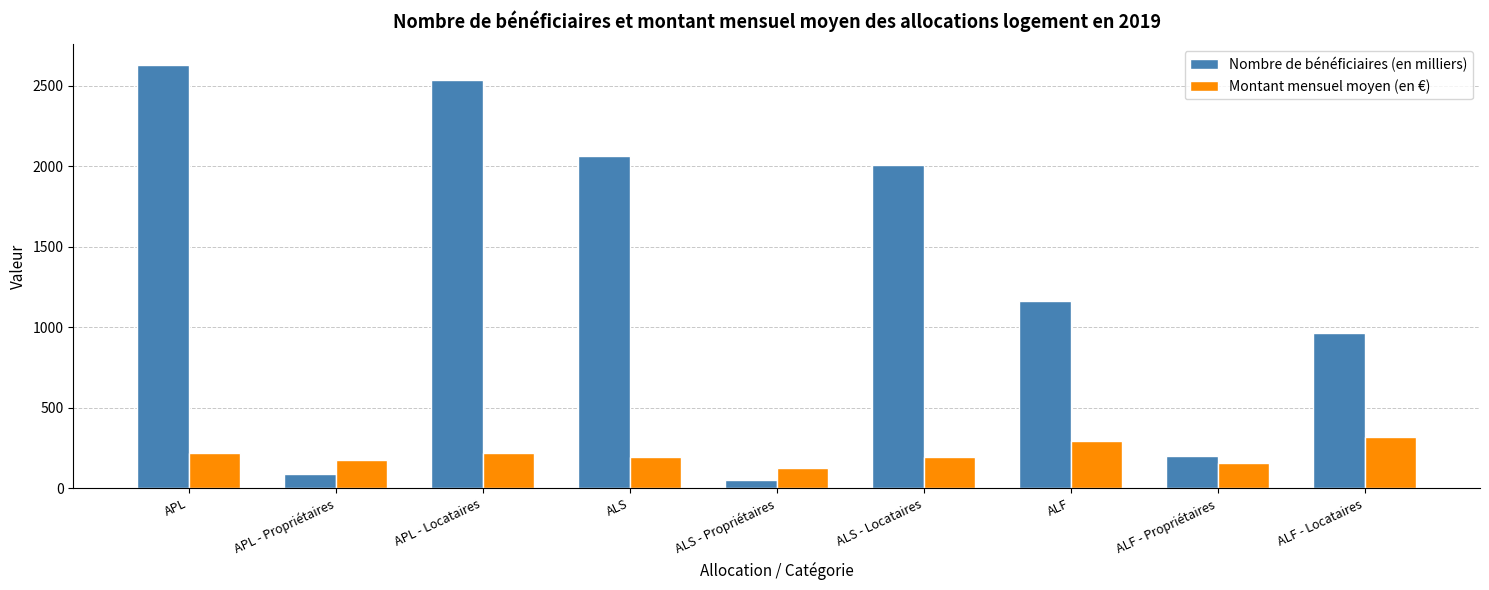

What is the sum of all Montant mensuel moyen (en €) values?

1895.7